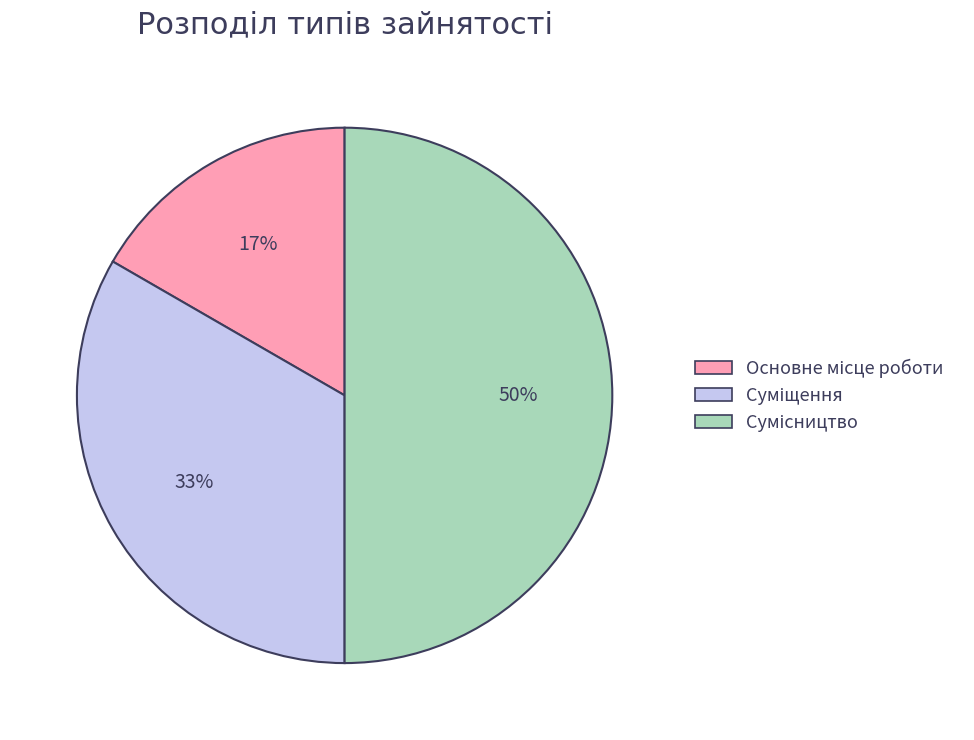

To the nearest percent, what is the difference between the largest and smallest slice percentages?

33%